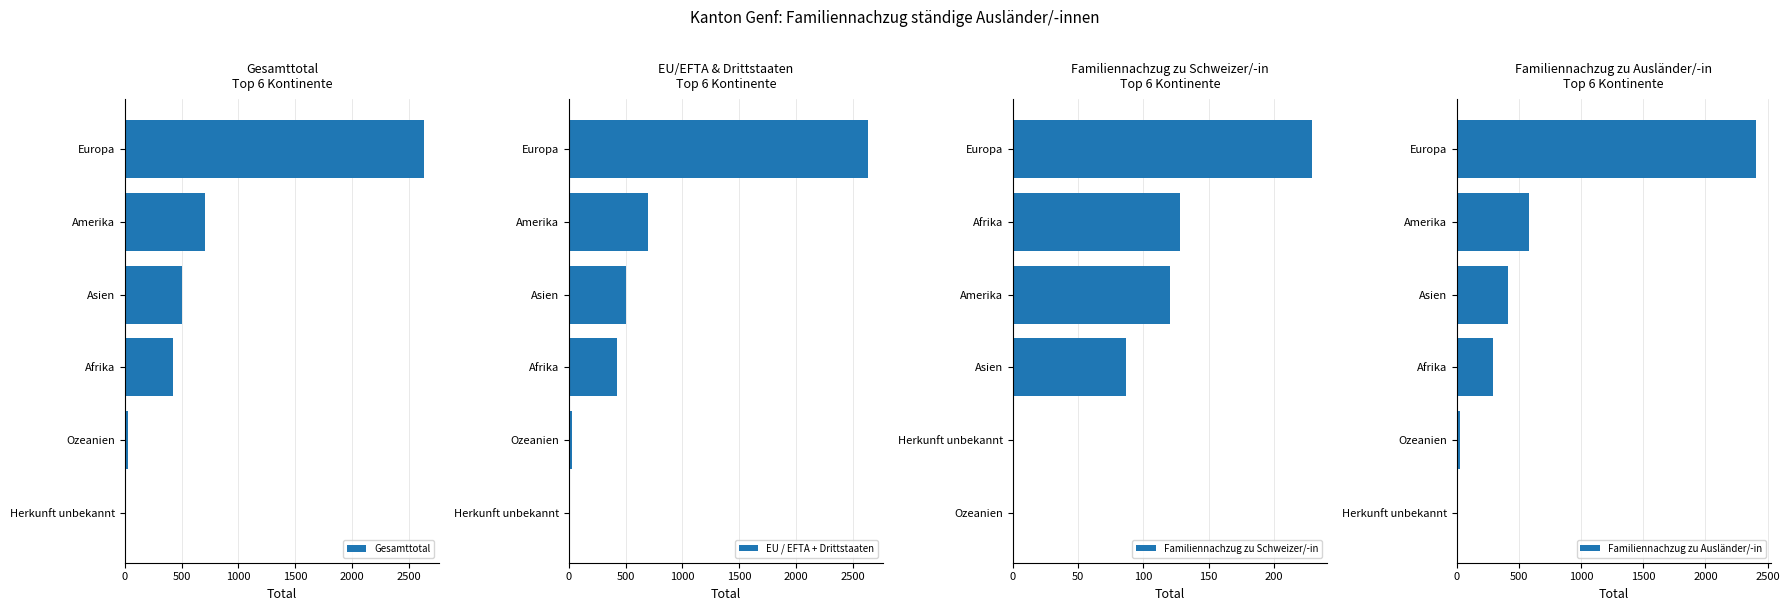

Reading left to right, what are all the values shown in this chart?

Gesamttotal: 1	24	422	500	701	2634
EU / EFTA + Drittstaaten: 1	24	422	500	701	2634
Familiennachzug zu Schweizer/-in: 0	0	87	120	128	229
Familiennachzug zu Ausländer/-in: 1	24	294	413	581	2405